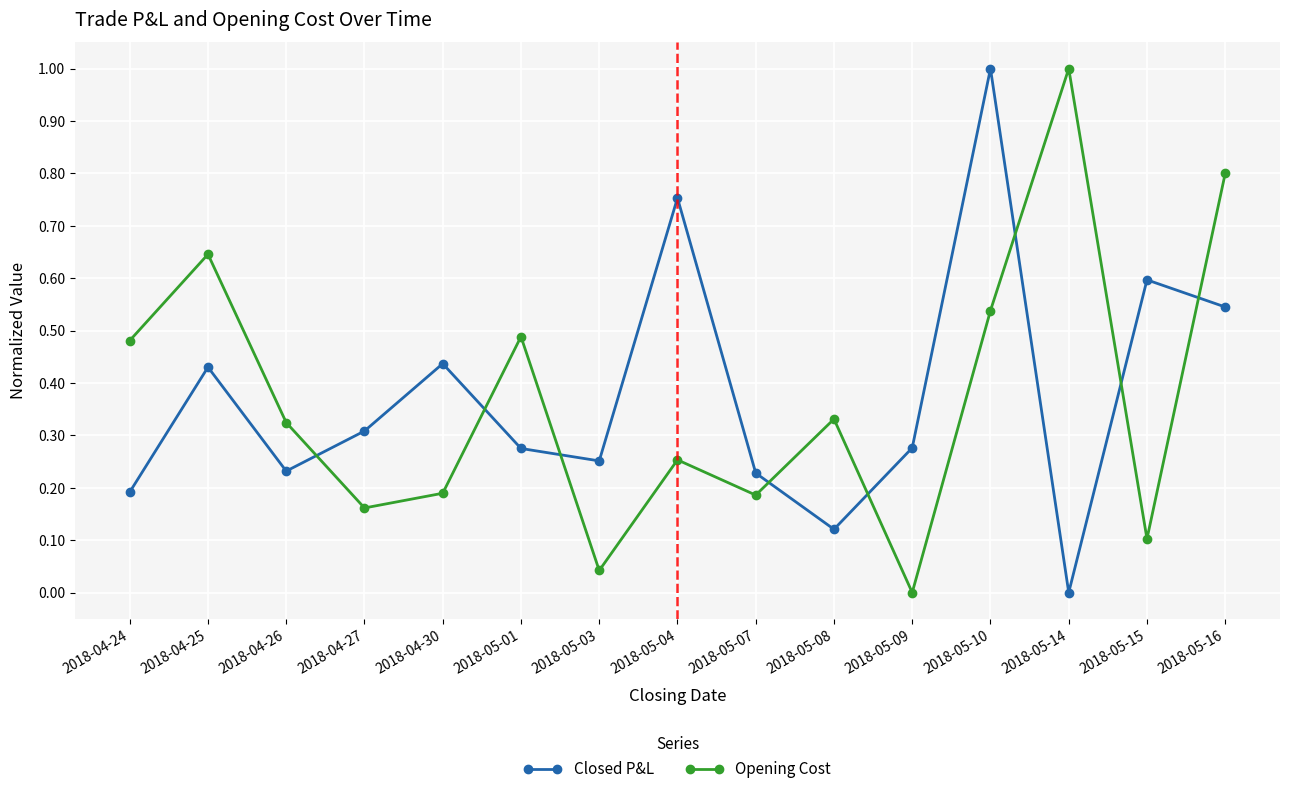

What is the sum of the Opening Cost values at 2018-04-30 and 2018-05-01?

0.7